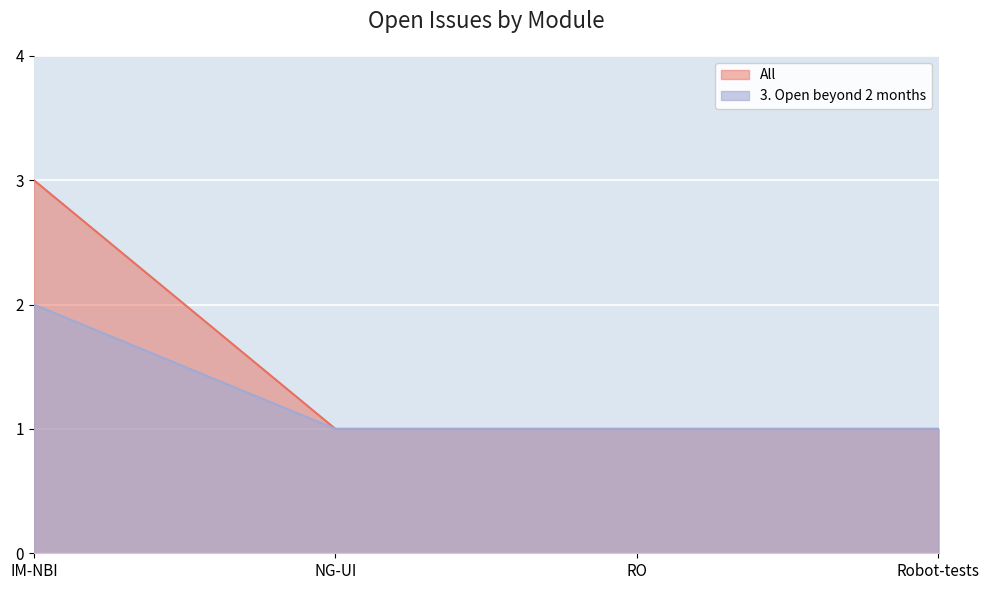

The All series shows 1 at Robot-tests. True or false?

True